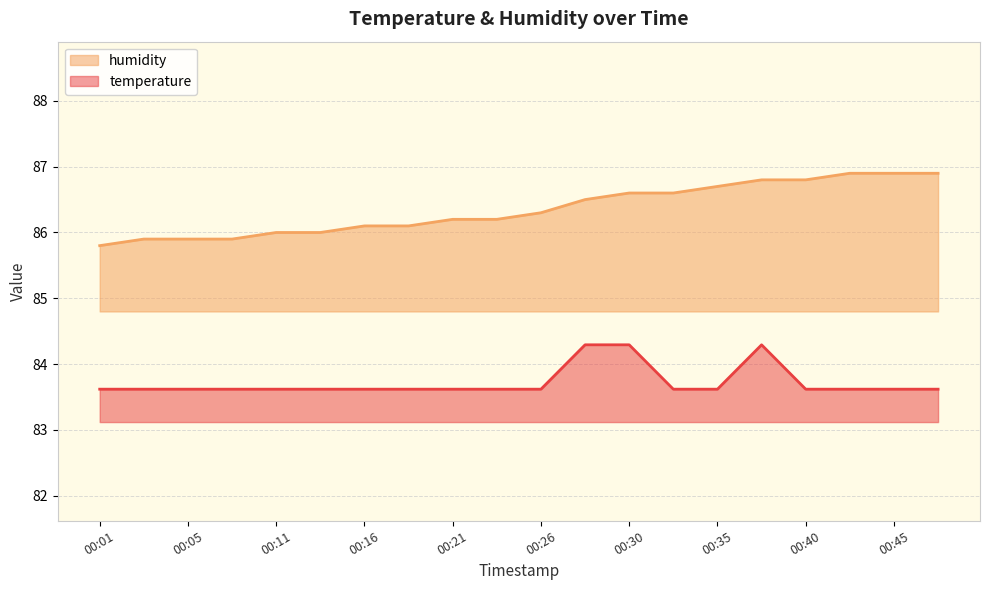

At which label does humidity reach its peak?

00:43